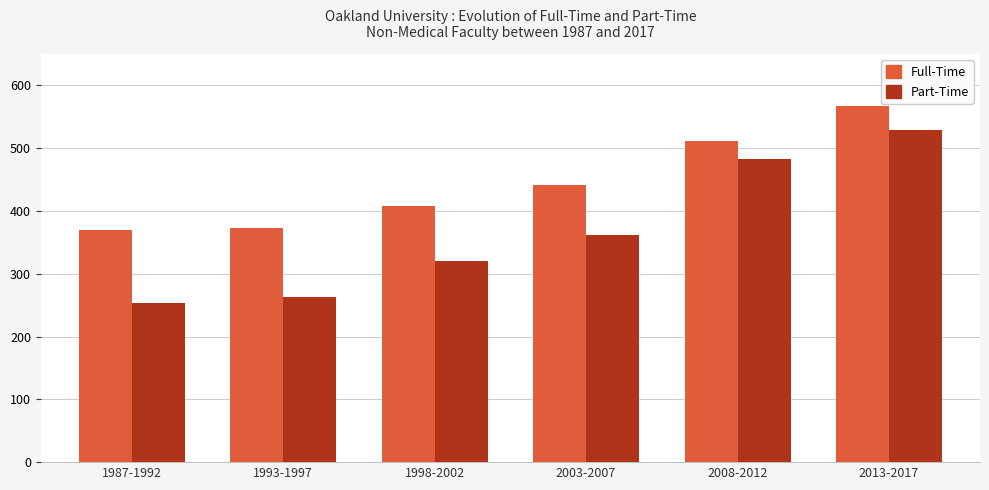

How many data points in Part-Time are less than 361?

3